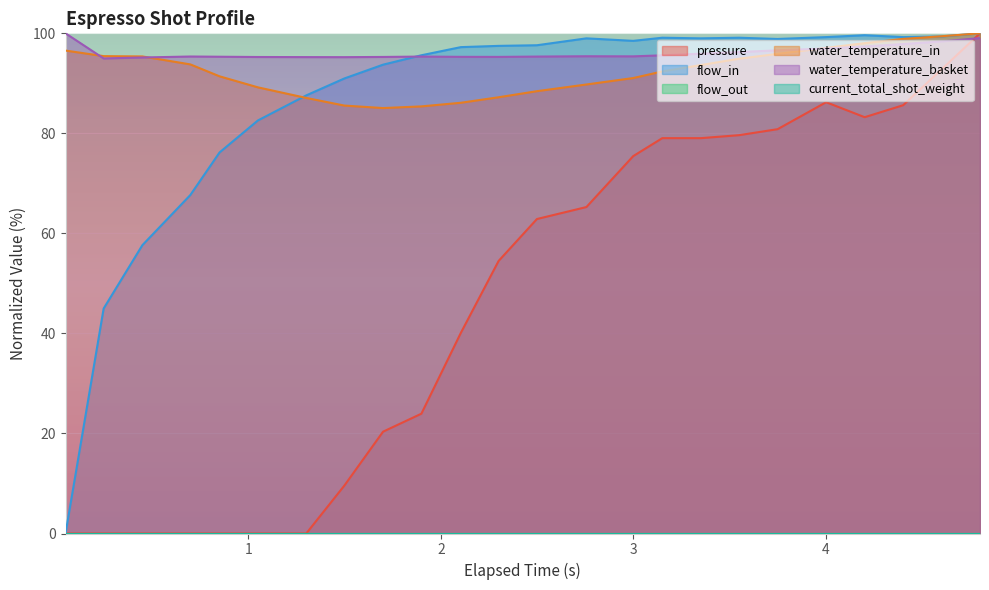

Reading right to left, transcribe all the data shown in this chart.

pressure: 100.0	92.8	85.6	83.2	86.2	80.8	79.6	79.0	79.0	75.4	65.3	62.9	54.5	40.1	24.0	20.4	9.6	0.0	0.0	0.0	0.0	0.0	0.0	0.0
flow_in: 100.0	99.4	99.2	99.6	99.2	98.9	99.1	99.0	99.1	98.5	99.0	97.6	97.5	97.2	95.6	93.7	91.0	87.6	82.6	76.2	67.7	57.6	45.0	0.0
water_temperature_in: 100.0	99.4	98.9	98.0	97.1	95.9	94.9	93.7	92.4	91.1	89.8	88.4	87.2	86.1	85.4	85.1	85.6	87.1	89.2	91.4	93.8	95.4	95.4	96.6
water_temperature_basket: 99.0	98.4	97.9	97.4	97.0	96.6	96.3	95.9	95.6	95.4	95.4	95.4	95.3	95.3	95.4	95.3	95.2	95.2	95.3	95.3	95.4	95.2	95.0	100.0